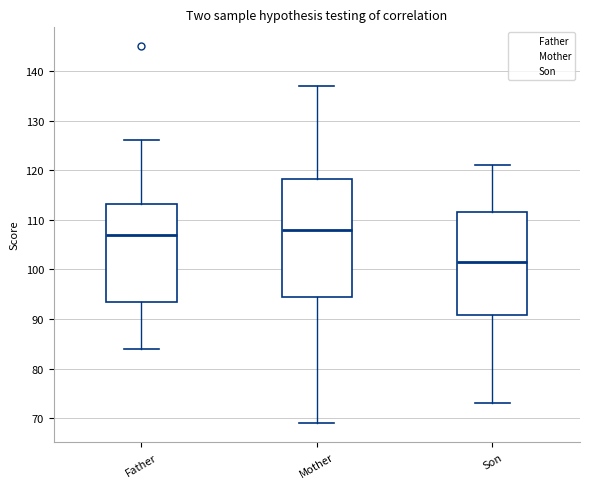

Which box has the highest median line?

Mother